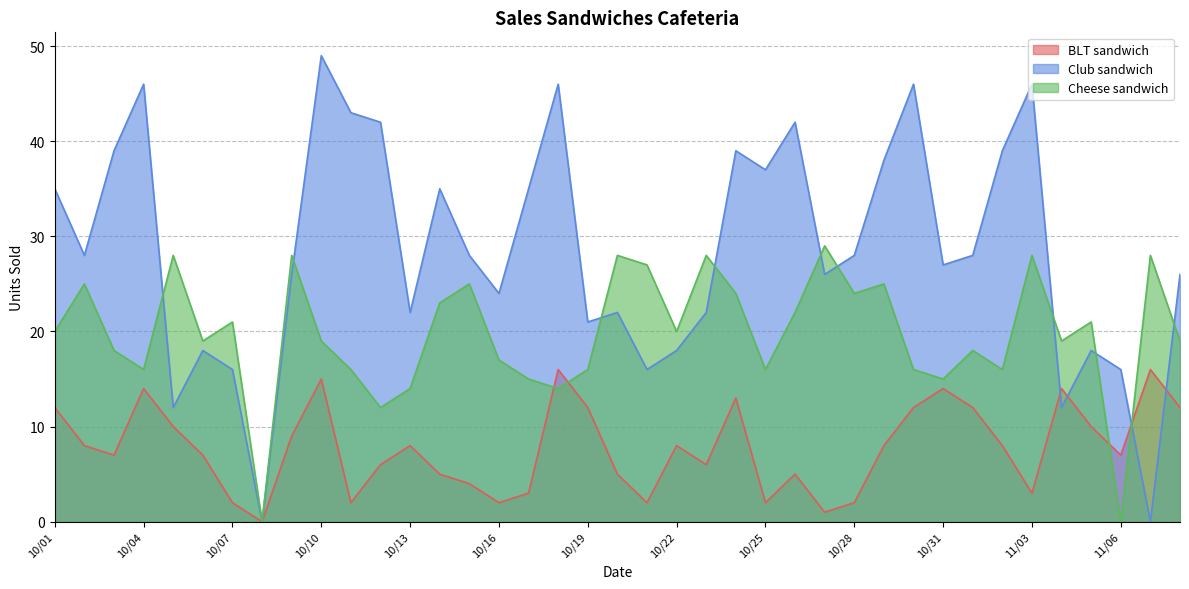

At which category does Cheese sandwich reach its first local valley?

10/04